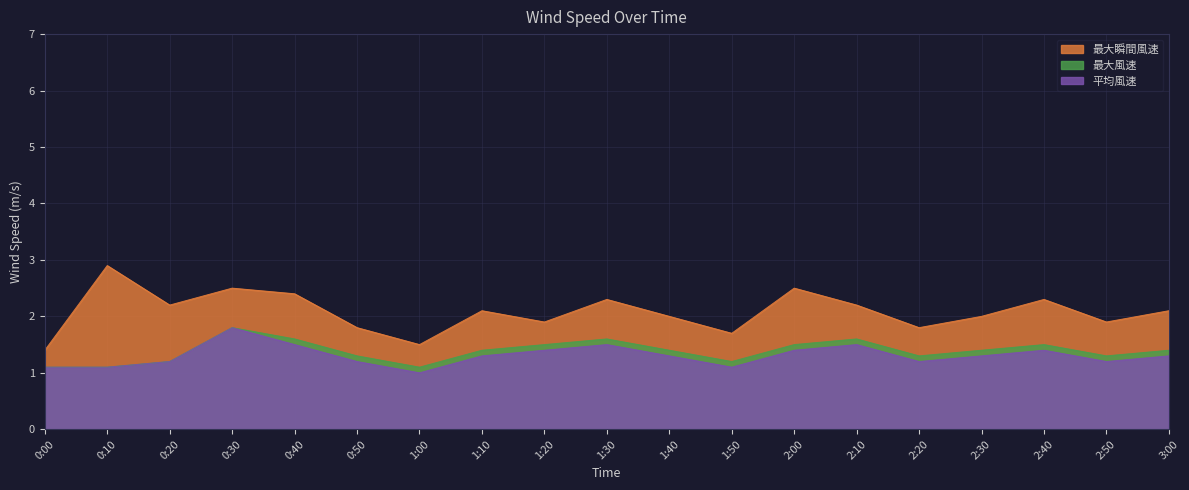

At 2:20, list the series in order from smallest to largest.

平均風速, 最大風速, 最大瞬間風速